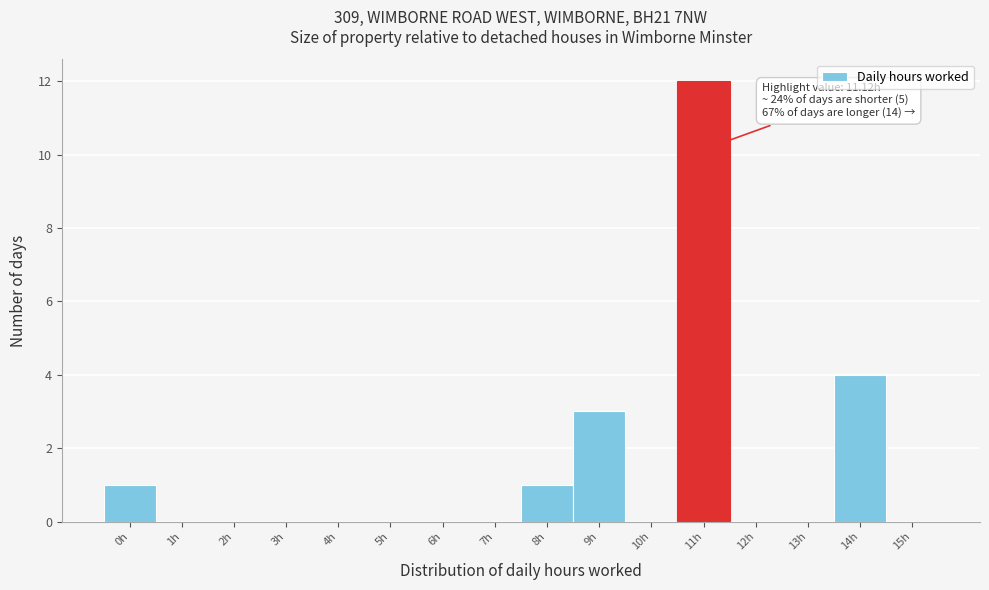

Reading left to right, list all the values displayed in this chart.

0h=1	1h=0	2h=0	3h=0	4h=0	5h=0	6h=0	7h=0	8h=1	9h=3	10h=0	11h=12	12h=0	13h=0	14h=4	15h=0